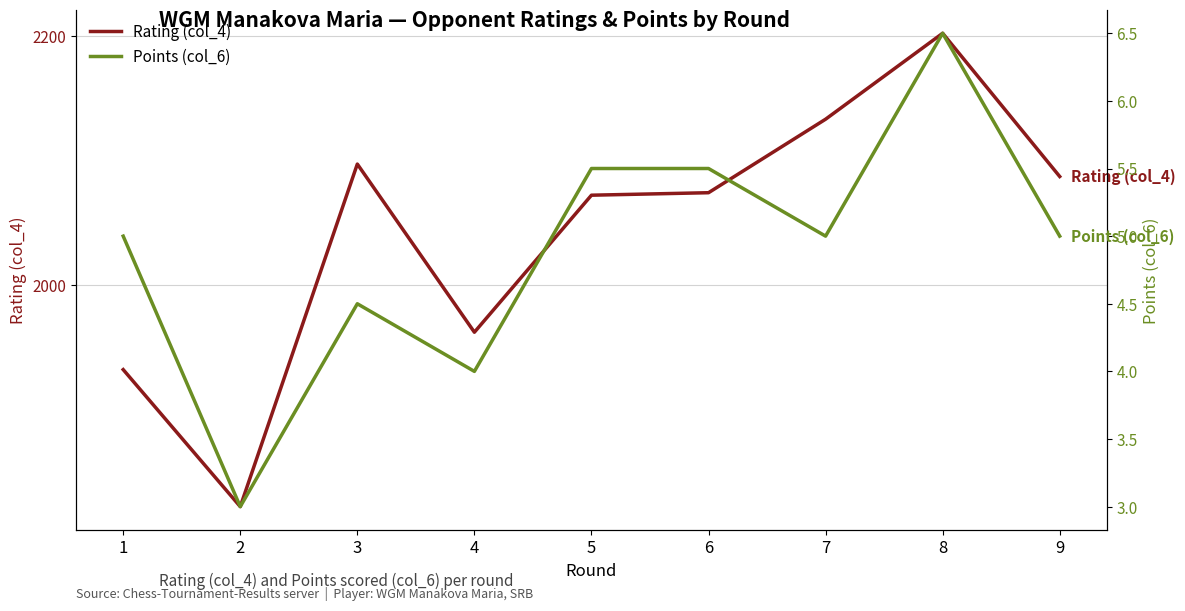

What is the value of the Rating (col_4) point at the 3rd from the left?

2097.0